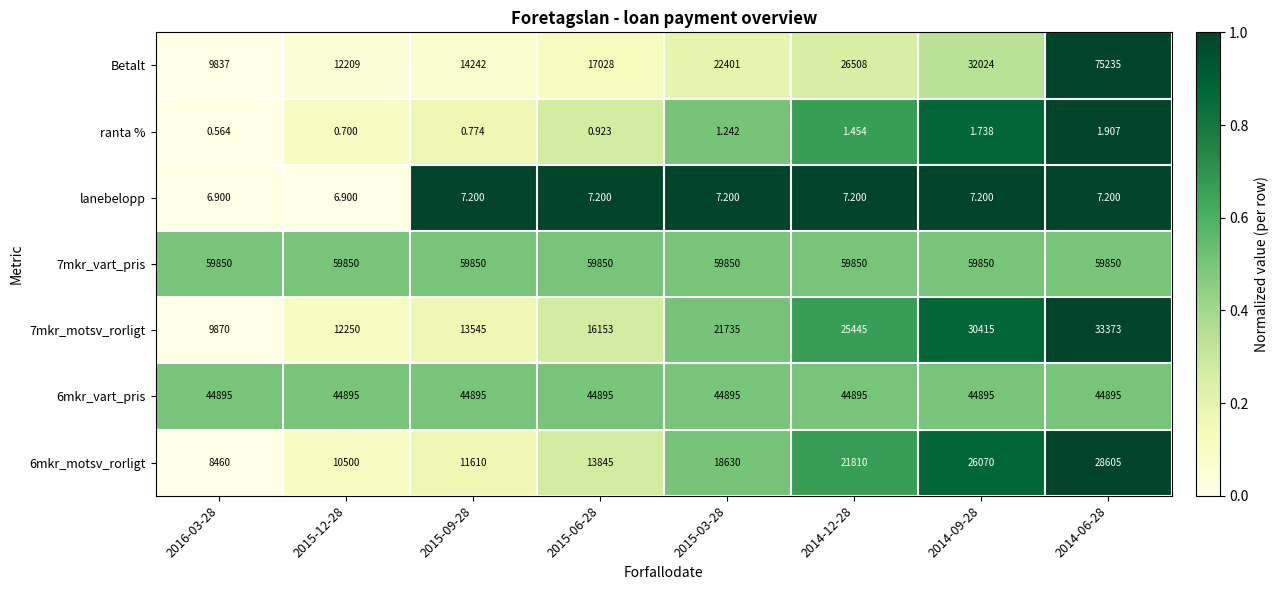

At how many categories does at least one series exceed 0?

8